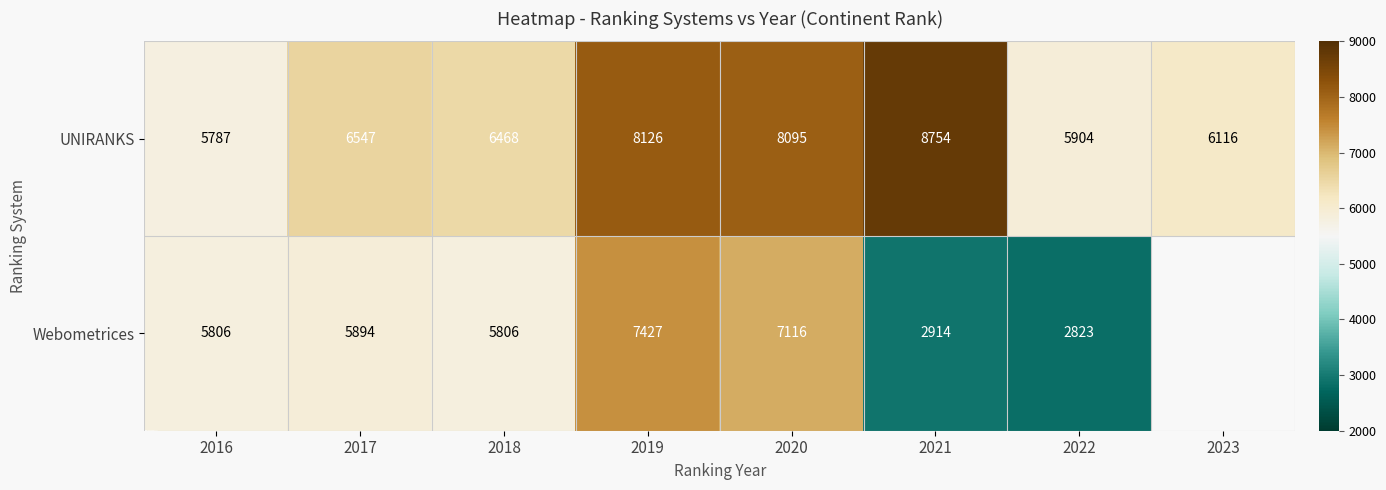

Which category has the highest value in the UNIRANKS series?

2021